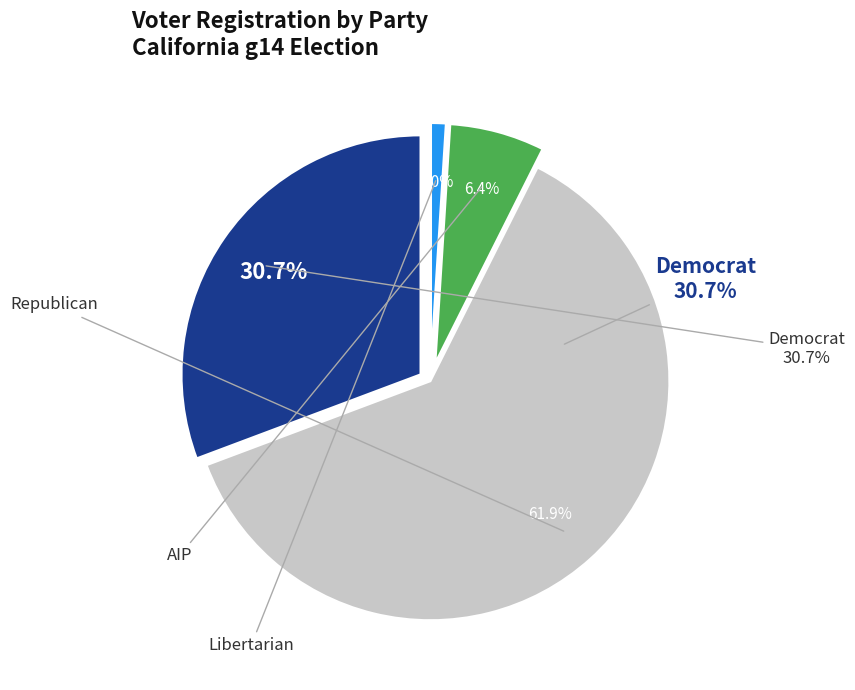

Is 16 the majority of the pie?

No